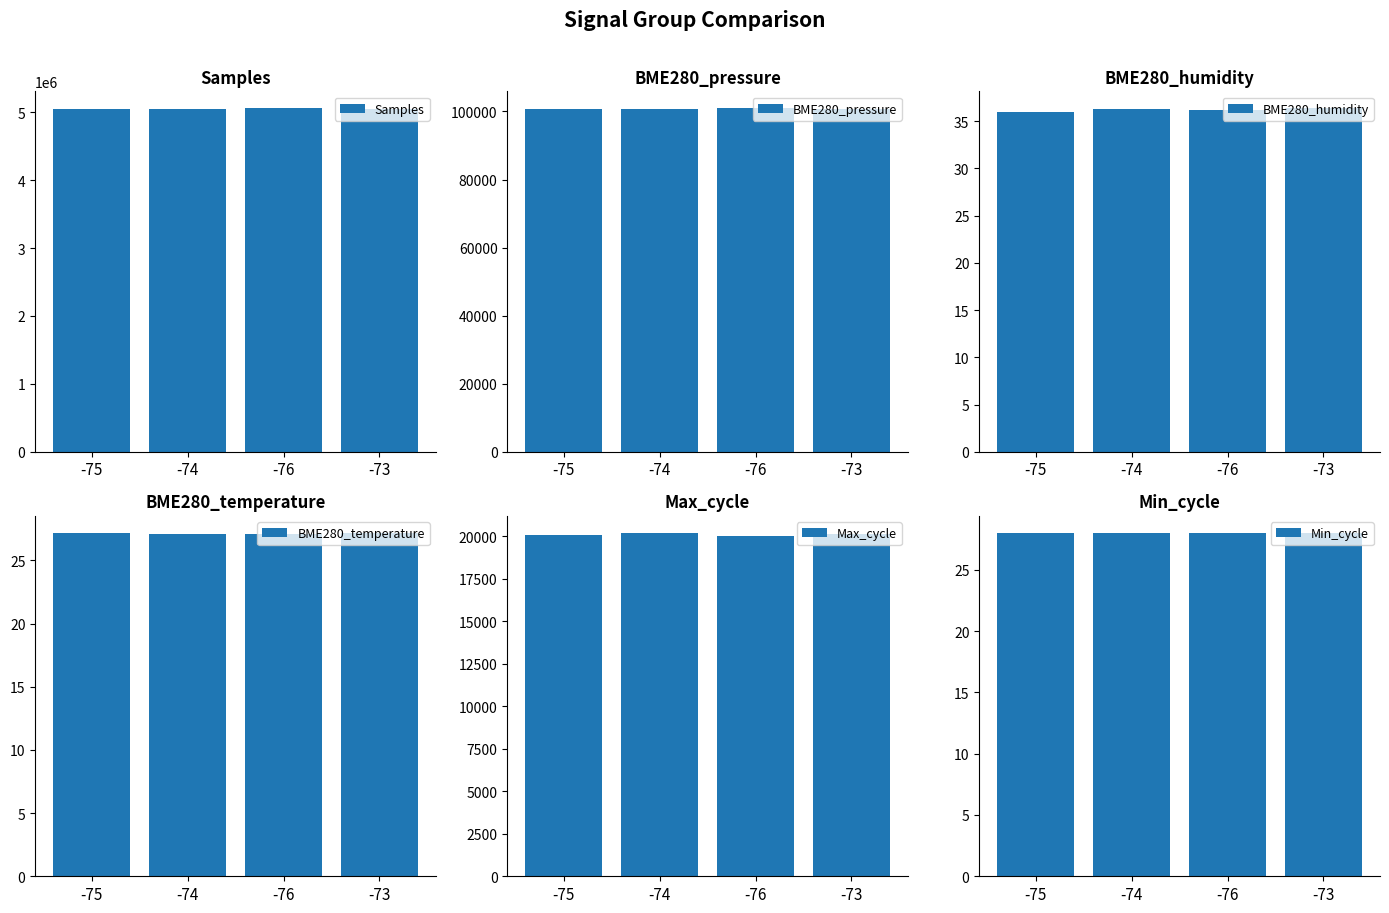

What are all the series names shown in the legend?

Samples, BME280_pressure, BME280_humidity, BME280_temperature, Max_cycle, Min_cycle